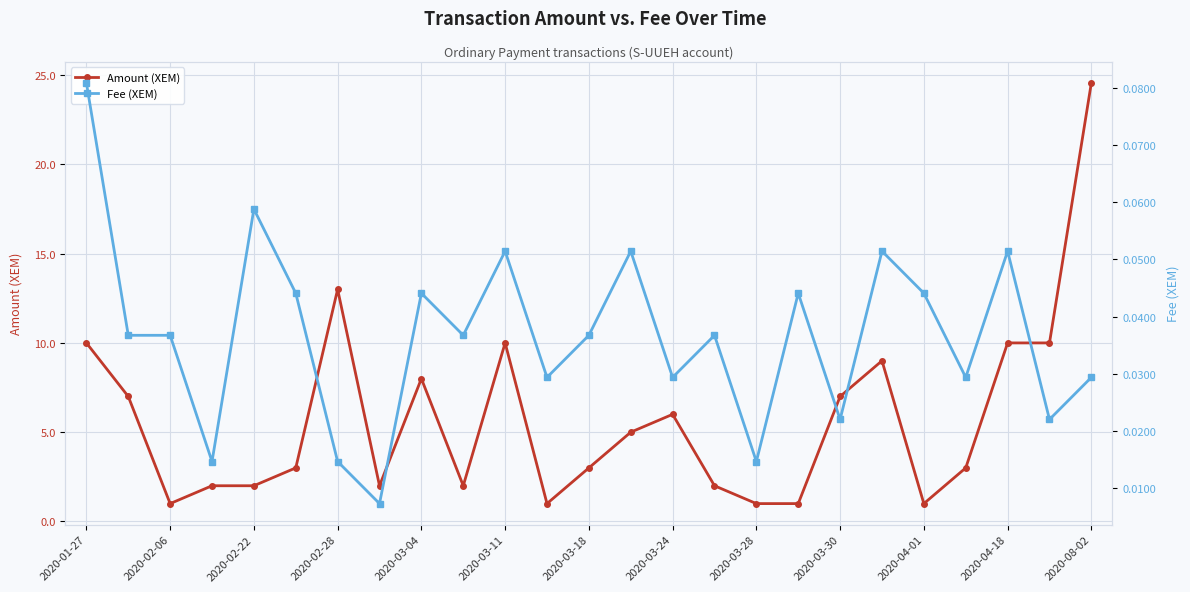

True or false: Amount (XEM) has a value of 4.7 at 21.

False